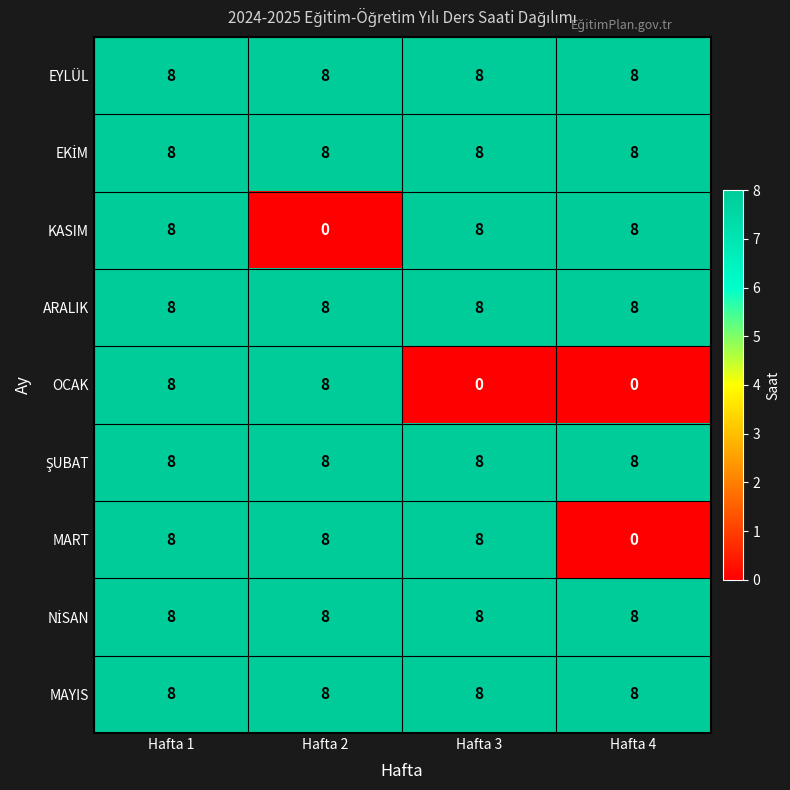

What is the maximum value shown in the chart?

8